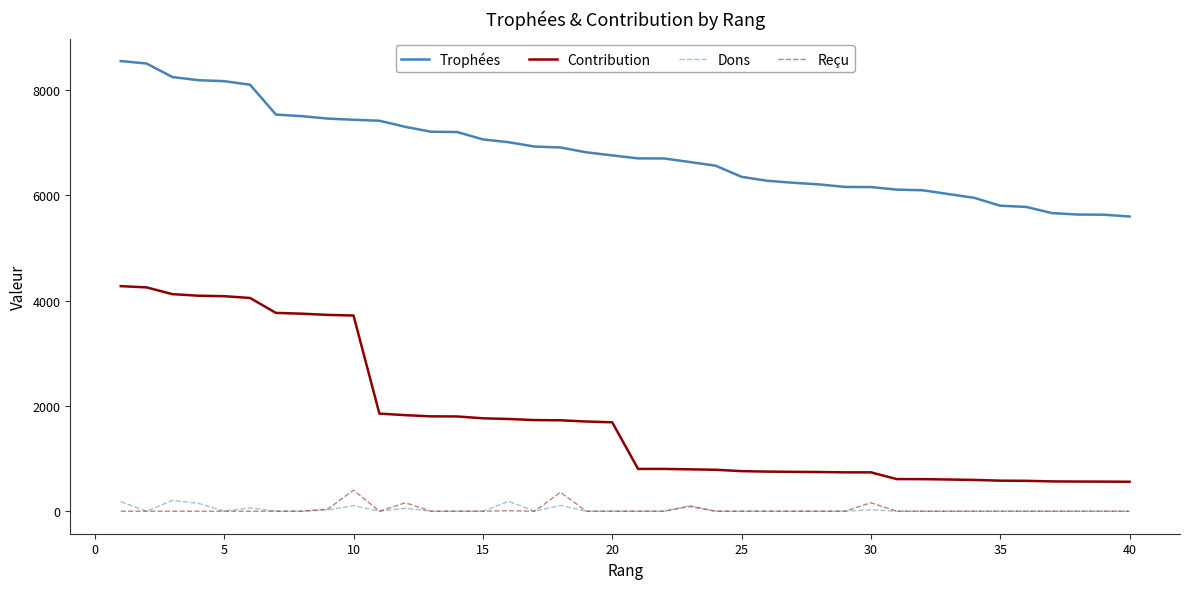

True or false: Contribution and Trophées cross at least once.

False